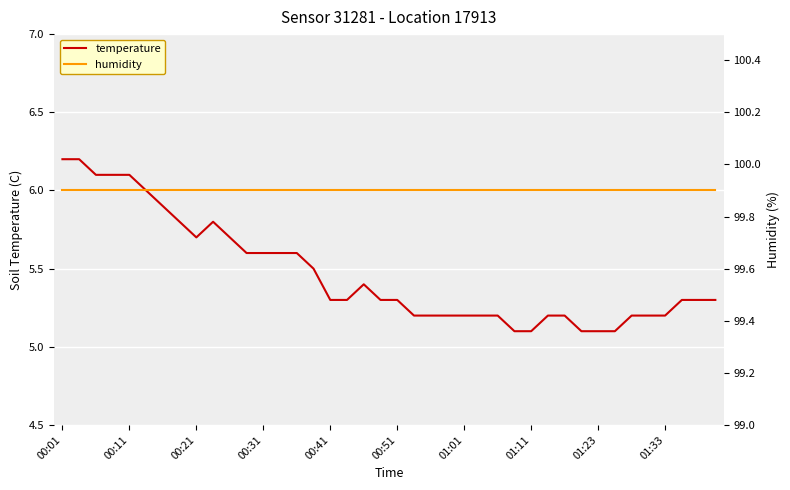

What is the sum of all humidity values?

3996.0